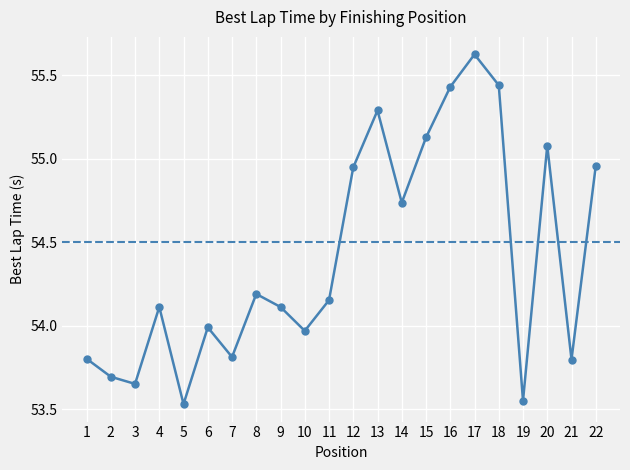

Does the chart have visible grid lines?

Yes